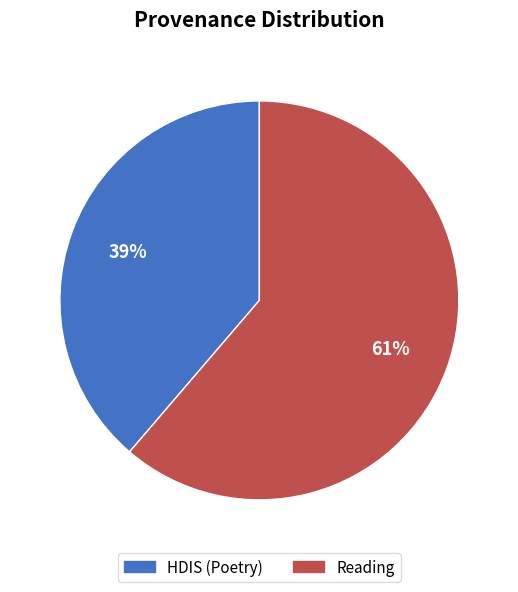

What is the largest slice in the pie chart?

Reading